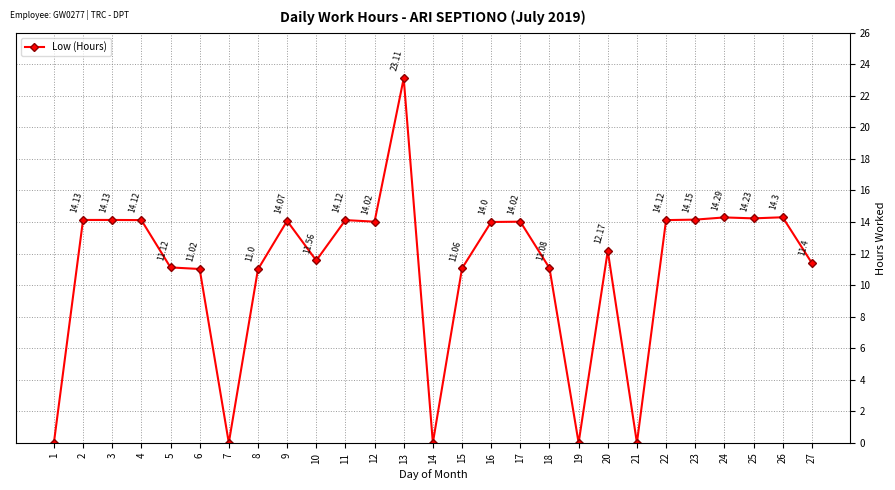

What value does the data have at 23?

14.2